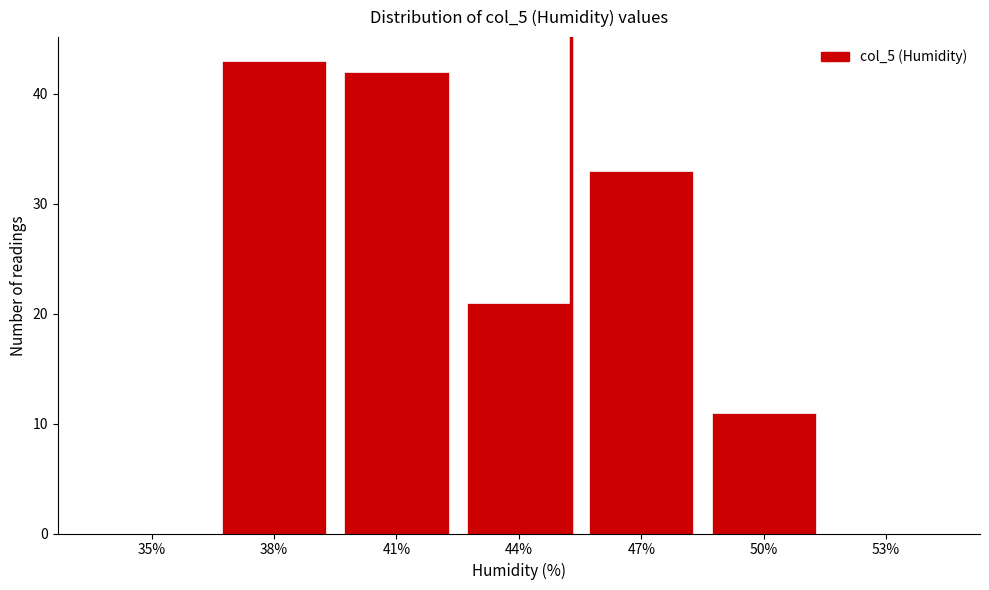

Reading left to right, transcribe all the data shown in this chart.

35%=0	38%=43	41%=42	44%=21	47%=33	50%=11	53%=0